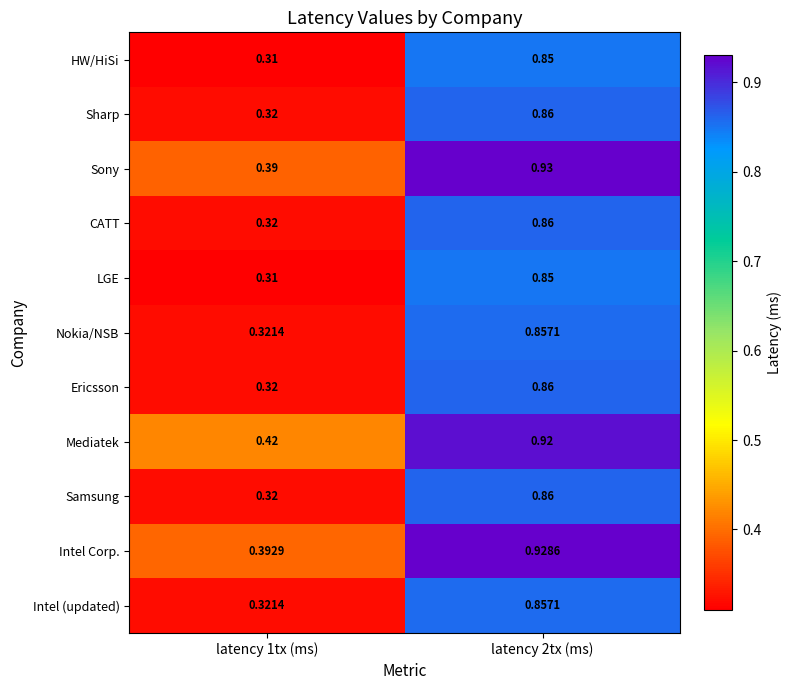

Which series has the largest total across all categories?

Mediatek